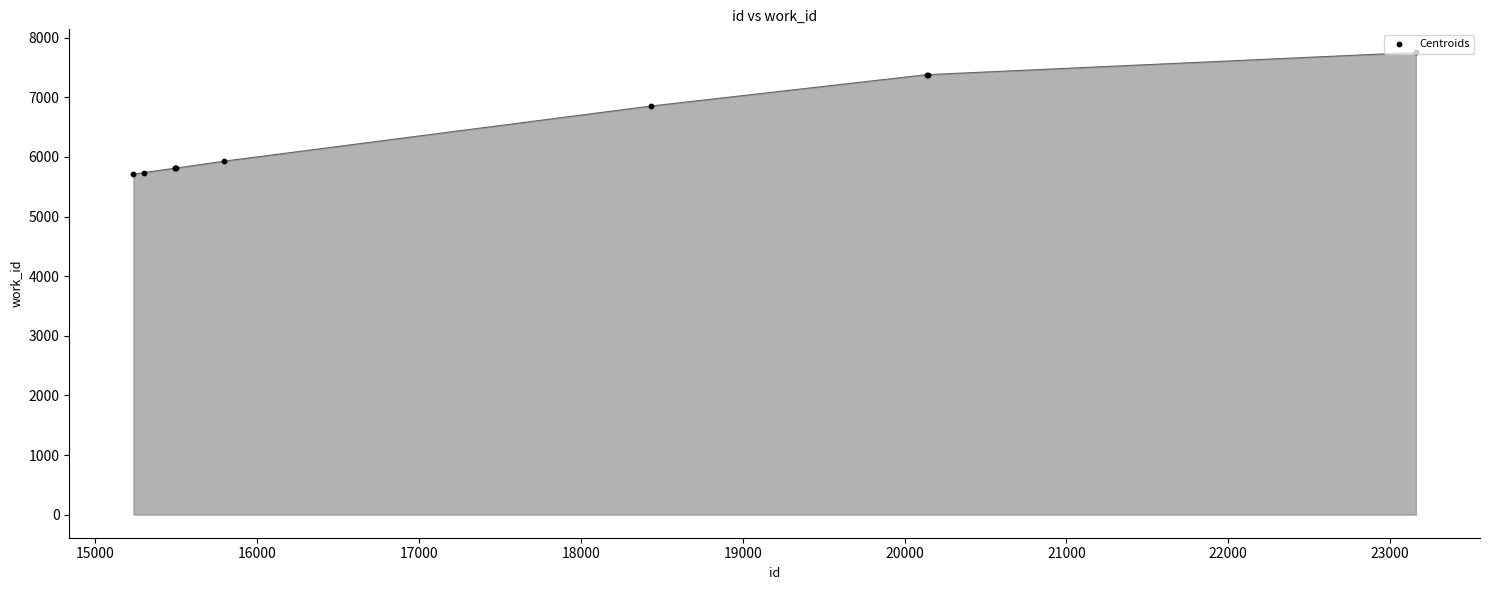

Which series has the largest Y range (max minus min)?

work_id_line